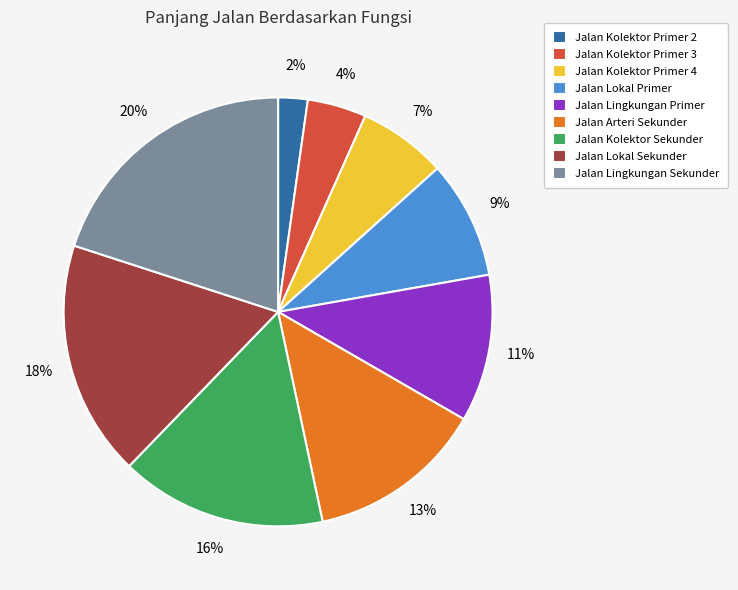

Is it true that Jalan Kolektor Primer 4 is 18% of the pie?

False